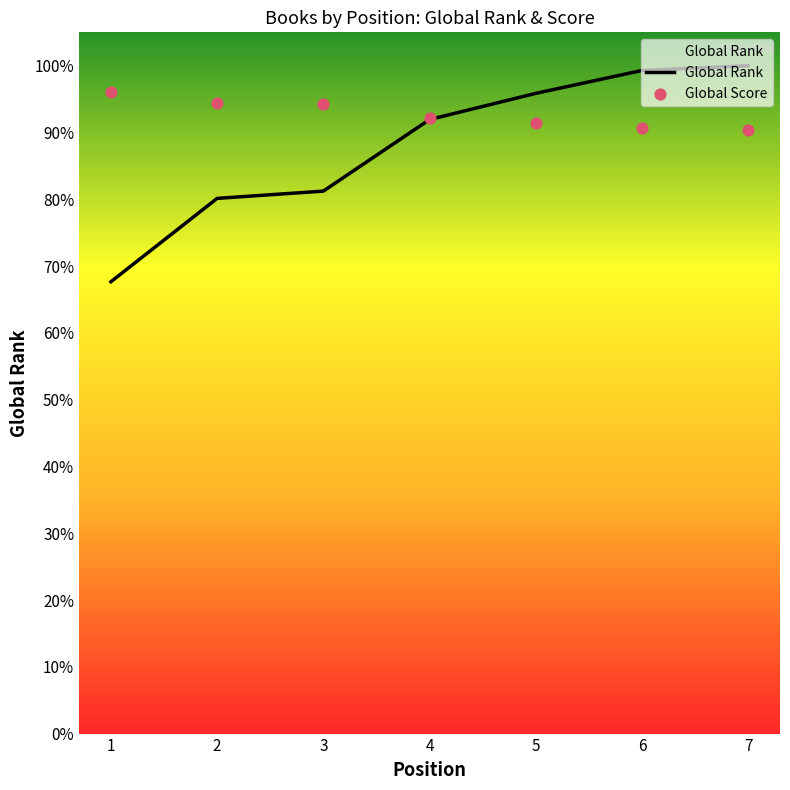

Which series contains the highest Y value?

Global Rank